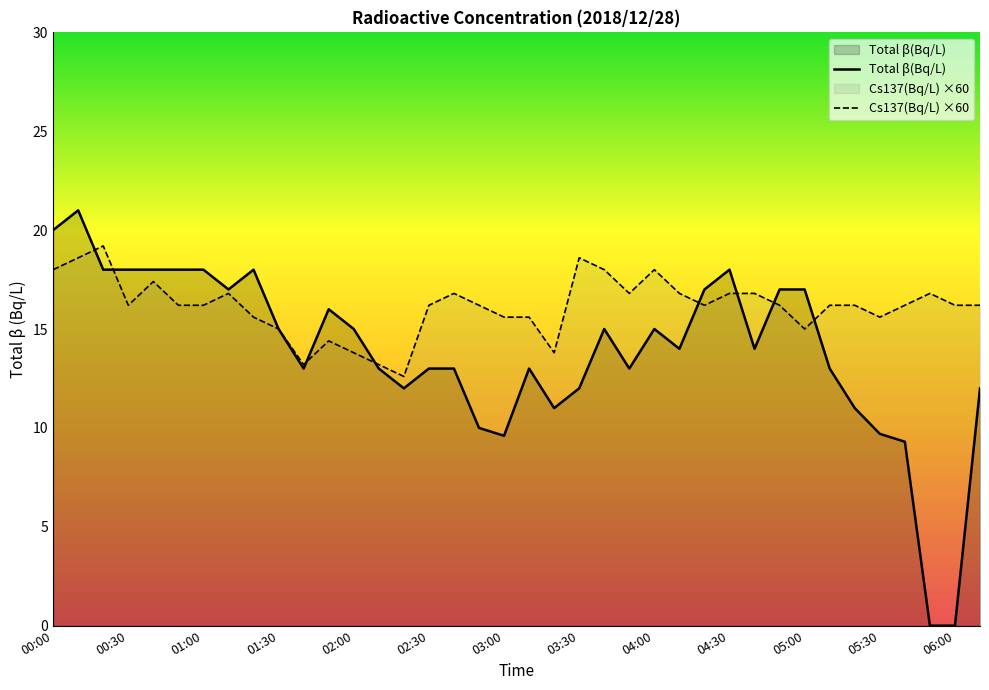

At how many categories does at least one series exceed 12?

38